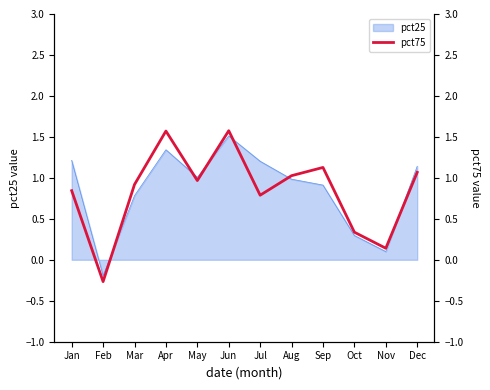

What is the highest value of the pct25 series?

1.5